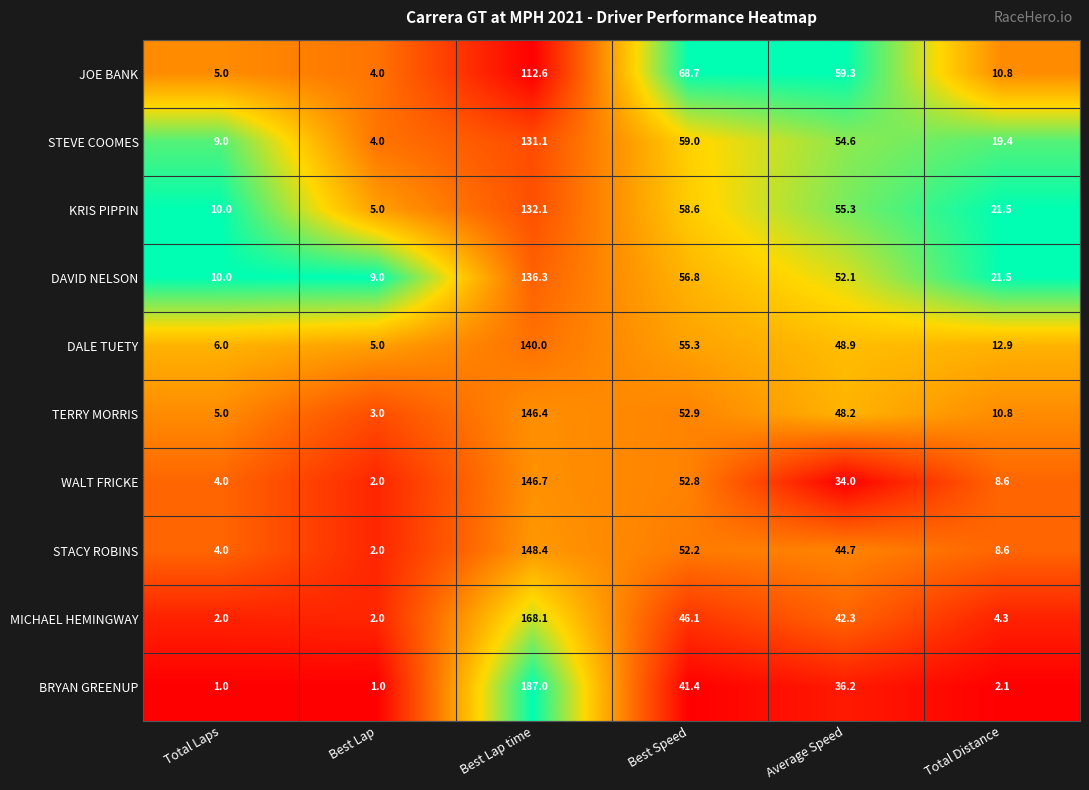

What is the difference between the MICHAEL HEMINGWAY values at Best Speed and Total Laps?

44.1